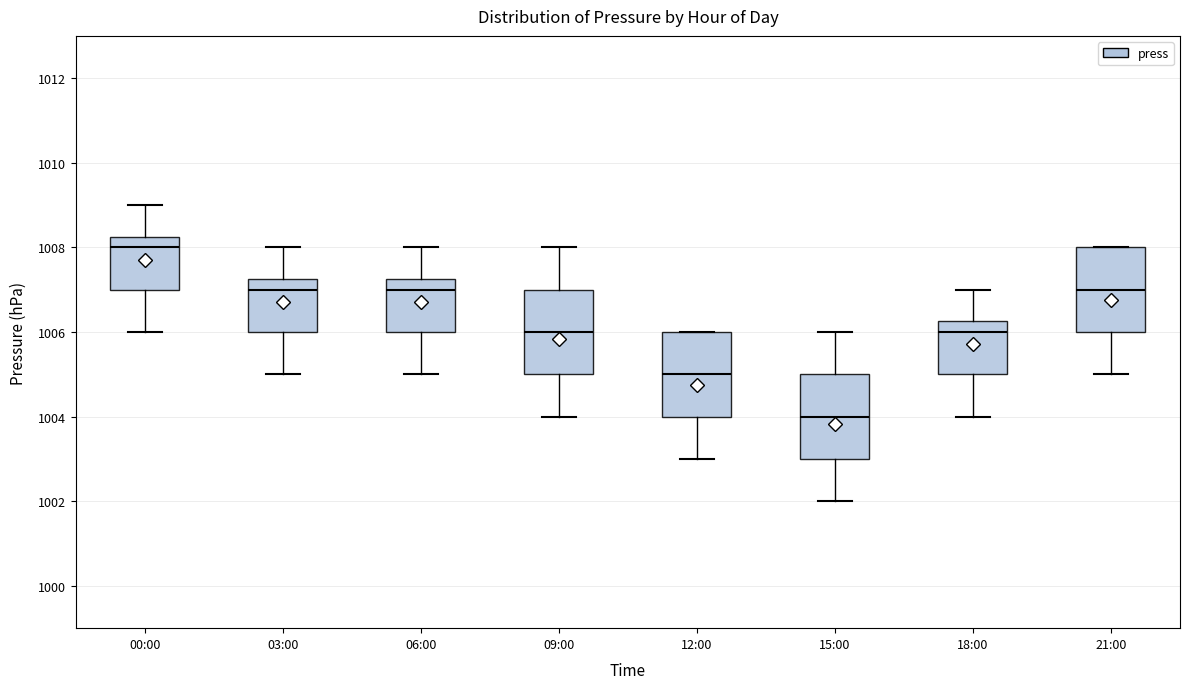

Which box's median line is the lowest?

15:00